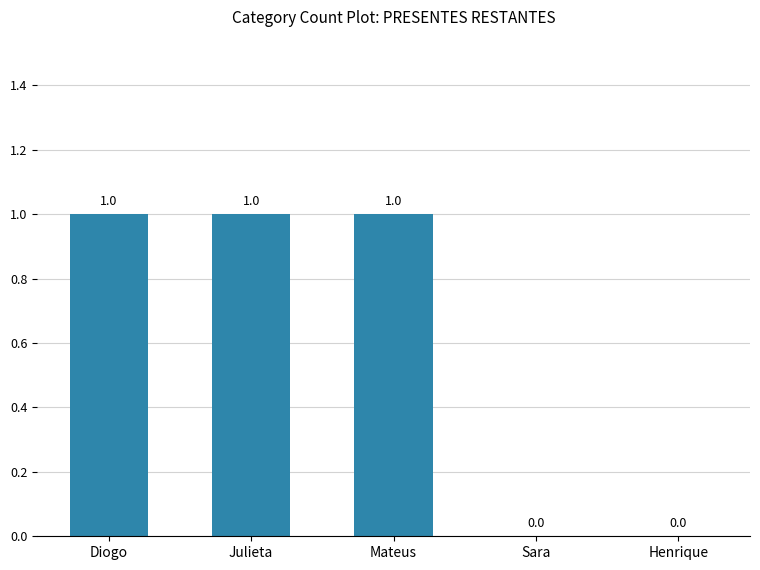

Reading left to right, what are all the values shown in this chart?

1	1	1	0	0